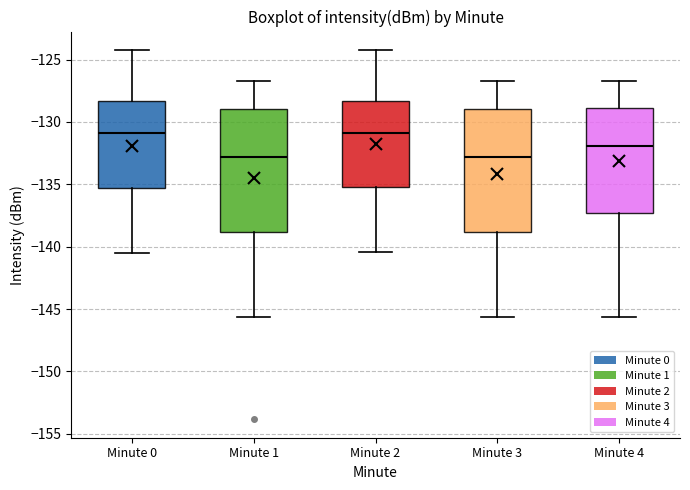

Where does the lower whisker of the box for Minute 2 end on the y-axis? The values are not printed on the chart, so give them approximately, as read against the axis.

-140.5